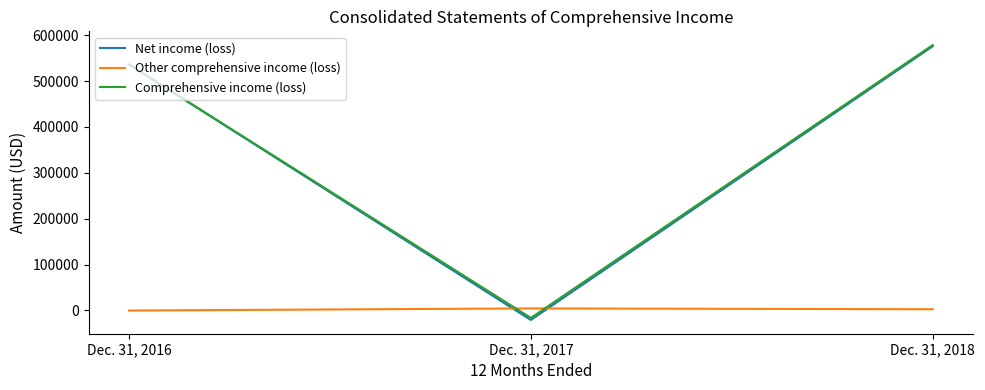

What is the spread (max minus min) of values at Dec. 31, 2018?

575667